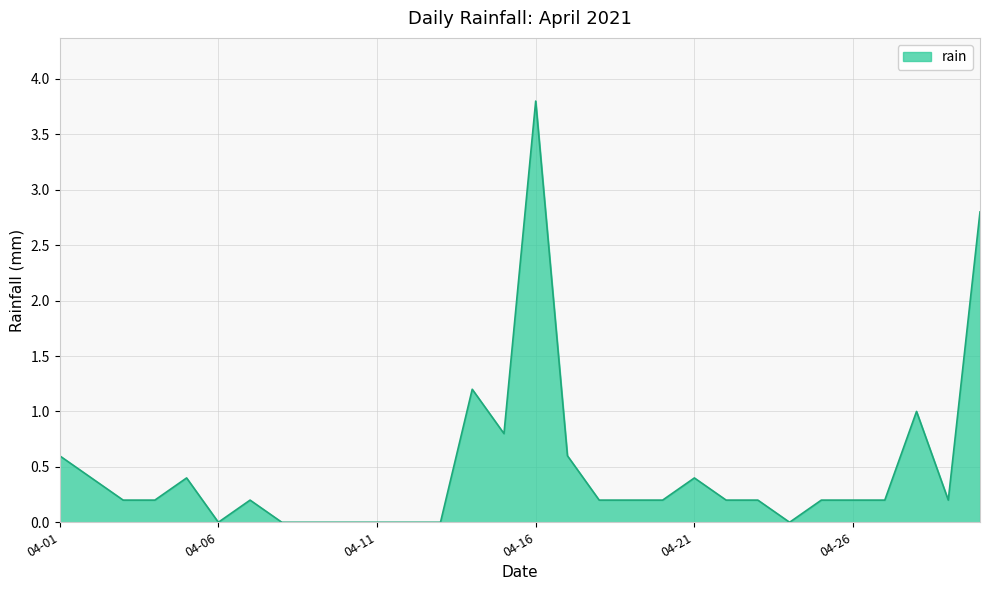

How many series are shown in this chart?

1